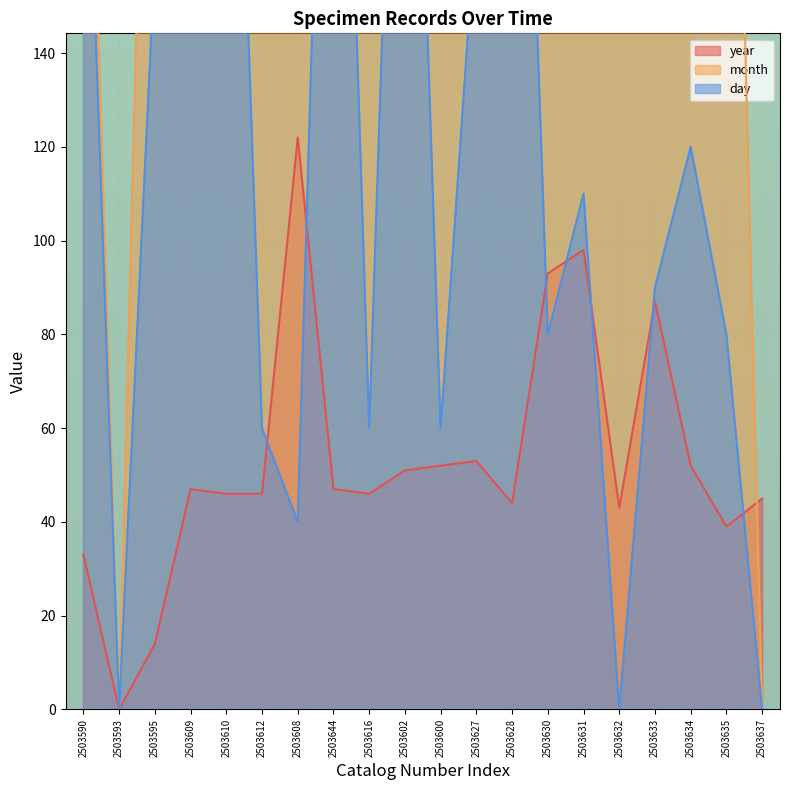

The month series shows 396 at 2503635. True or false?

False